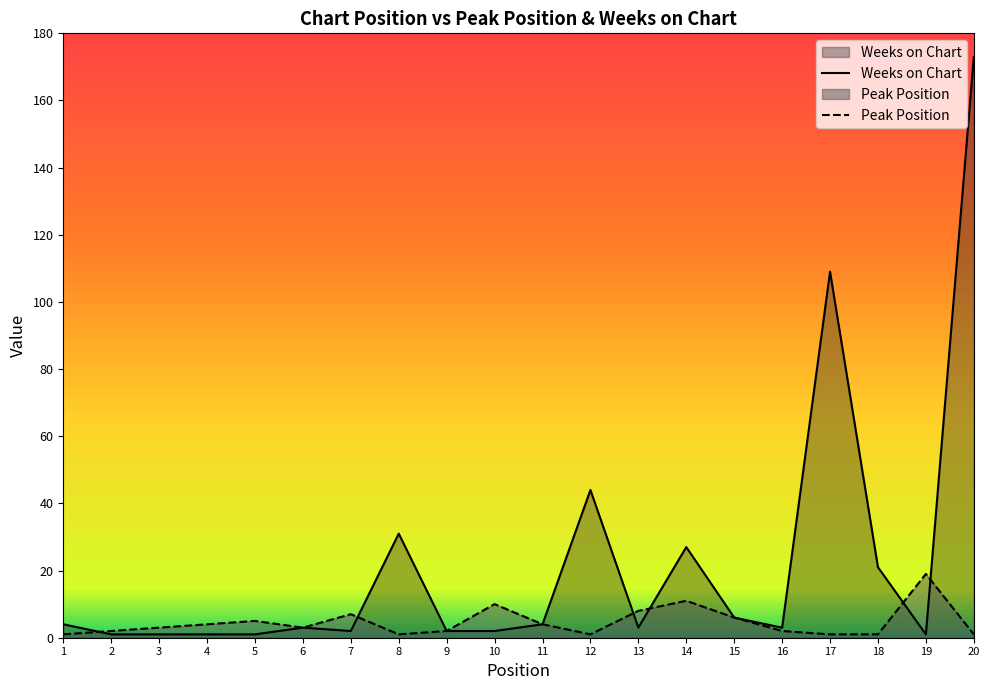

Where is the first local maximum for Weeks on Chart?

6